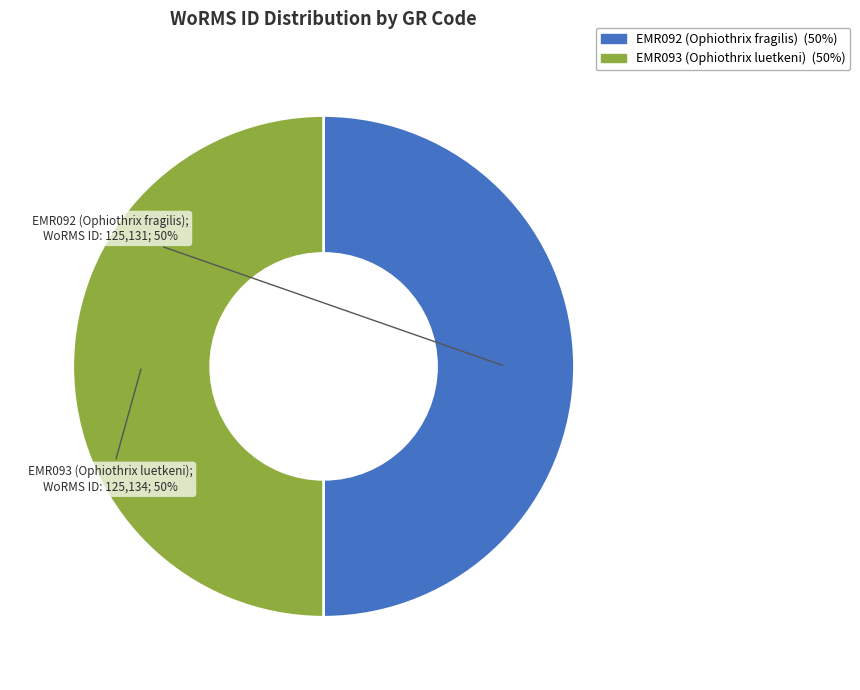

True or false: EMR092 (Ophiothrix fragilis) accounts for 50% of the total.

True